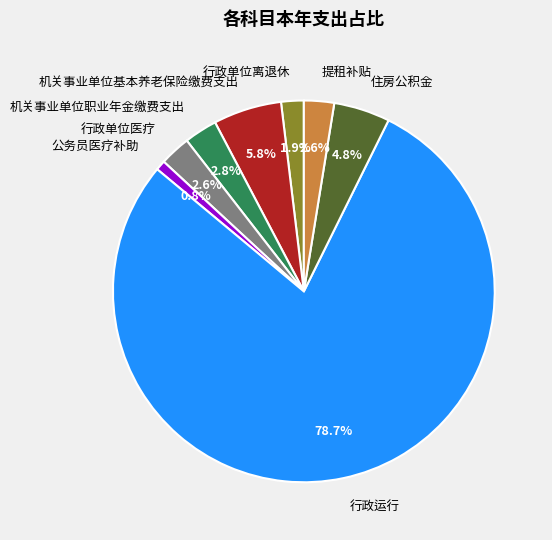

To the nearest percent, what percentage of the pie is 住房公积金?

5%